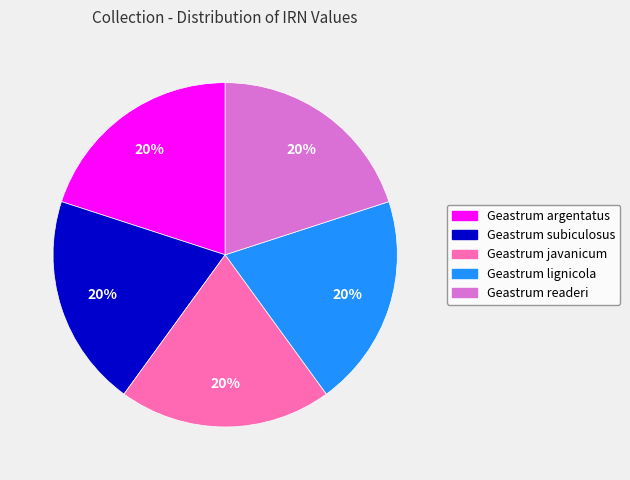

To the nearest percent, what is the combined percentage of Geastrum readeri and Geastrum argentatus?

40%